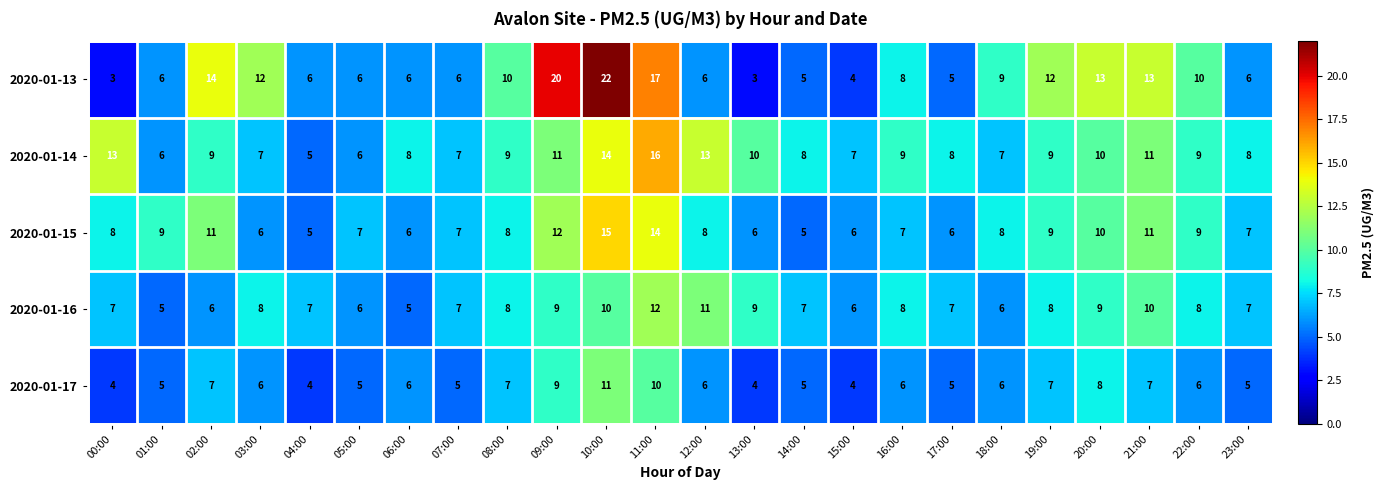

True or false: 2020-01-13 has a value of 8 at 16:00.

True